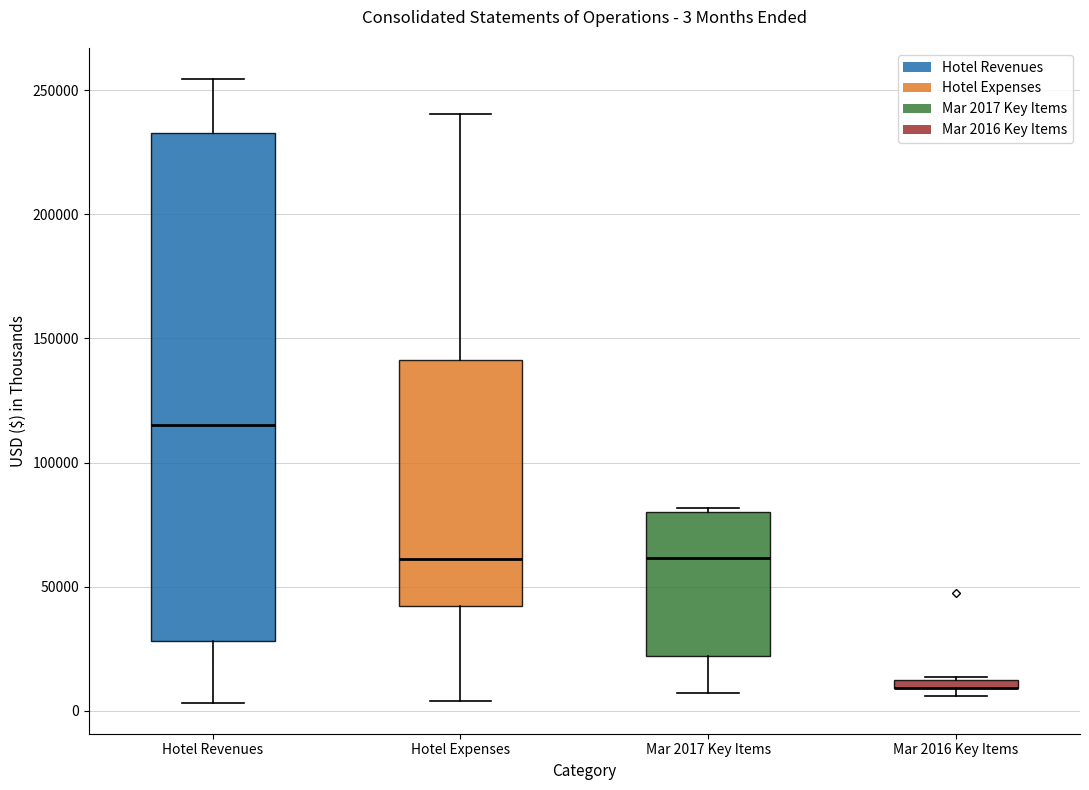

Which box is the tallest, from its lower edge to its upper edge?

Hotel Revenues